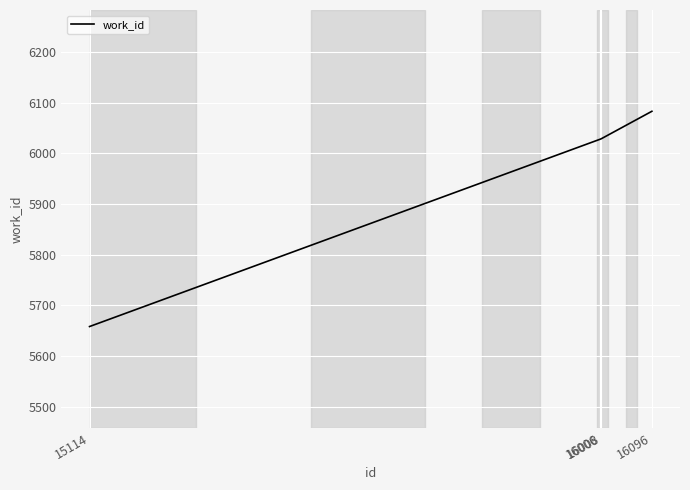

What is the difference between the values at 16006 and 16008?

1